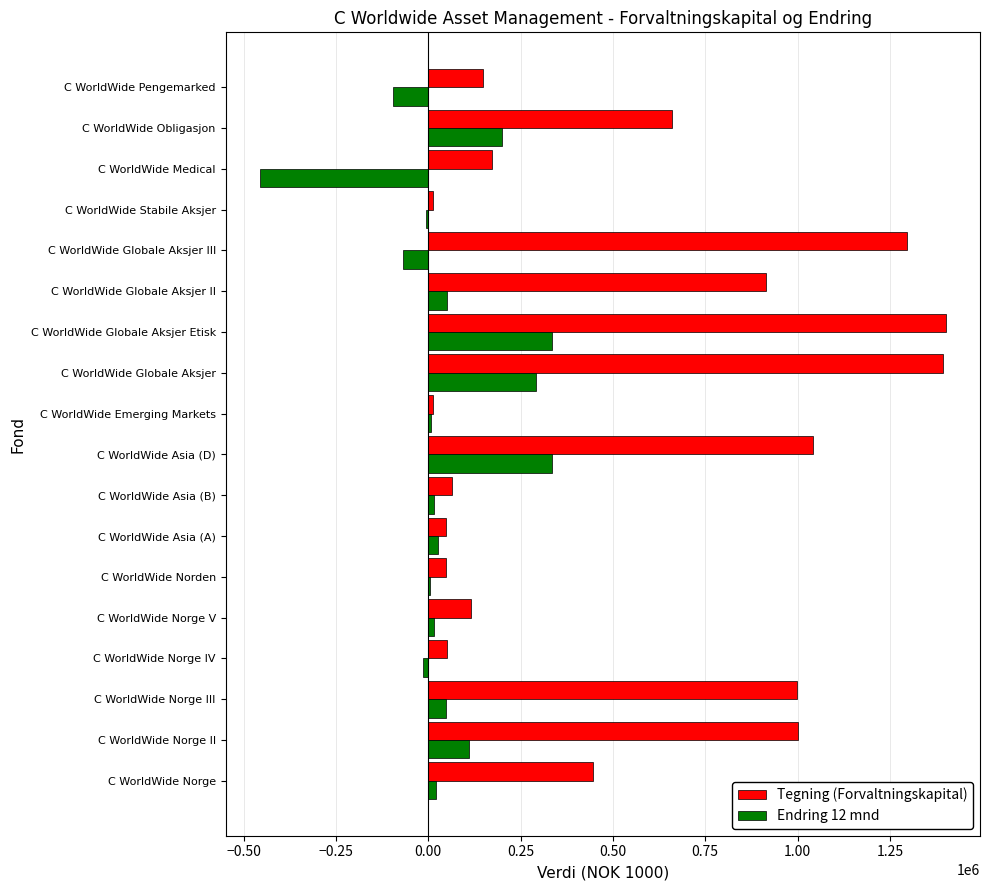

Which series has the largest total across all categories?

Tegning (Forvaltningskapital)